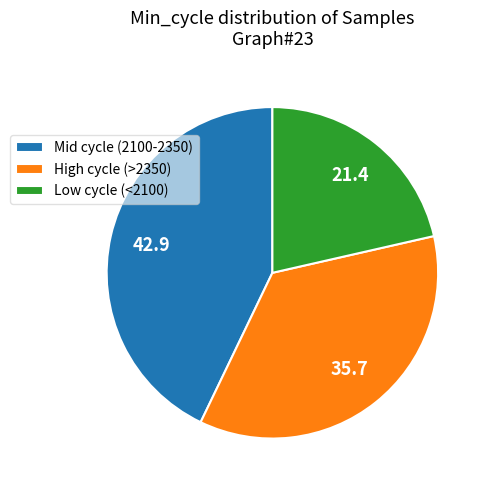

Is the sum of Mid cycle (2100-2350) and High cycle (>2350) greater than half?

Yes